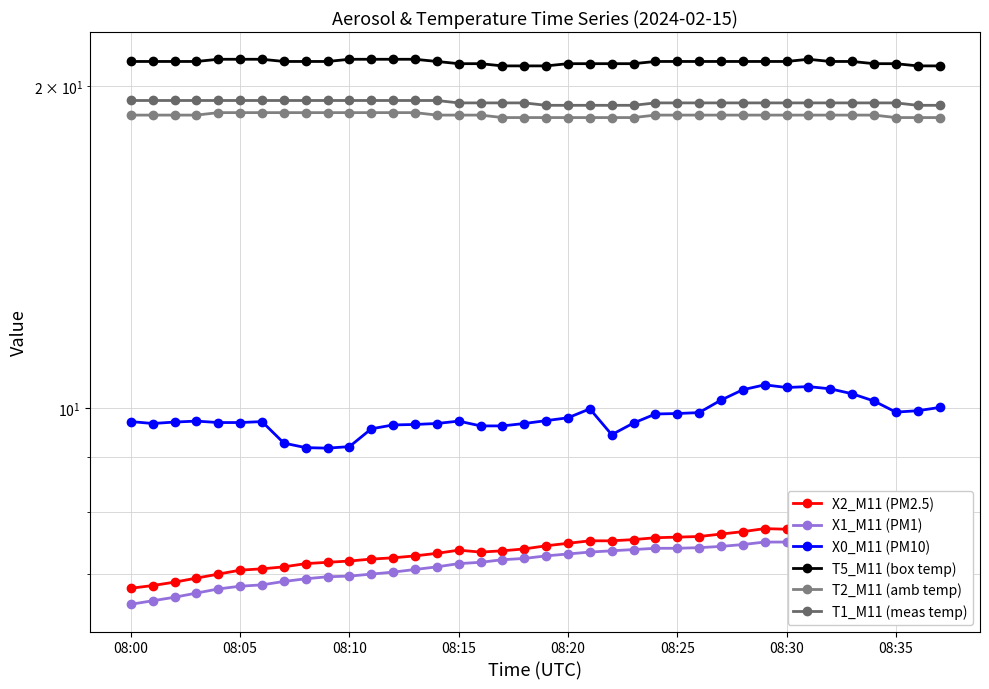

Is this an area chart (filled region under the line)?

No